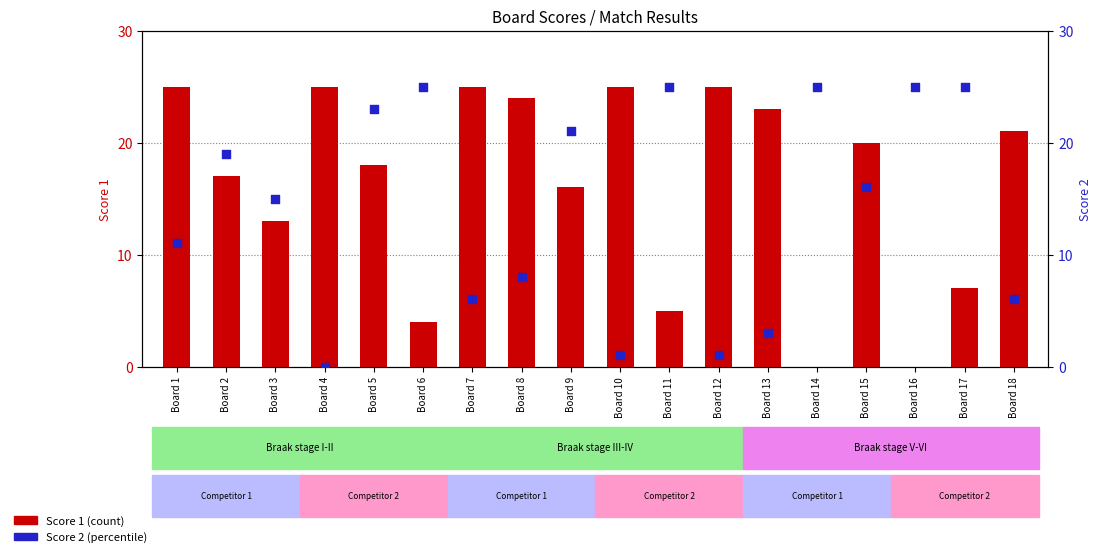

At which category is the sum across all series the highest?

Board 5